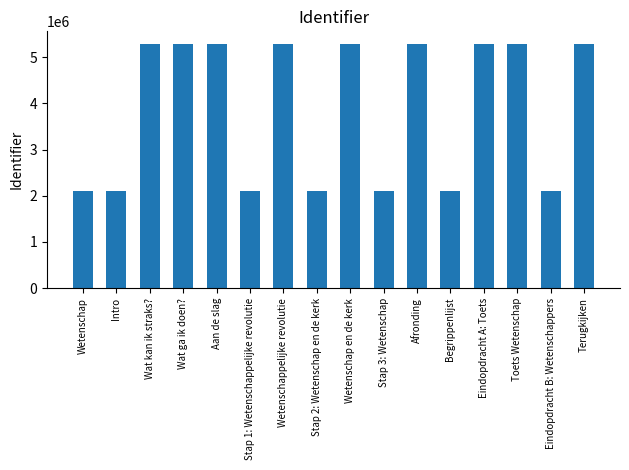

What is the sum of the values at Wat kan ik straks? and Intro?

7391768